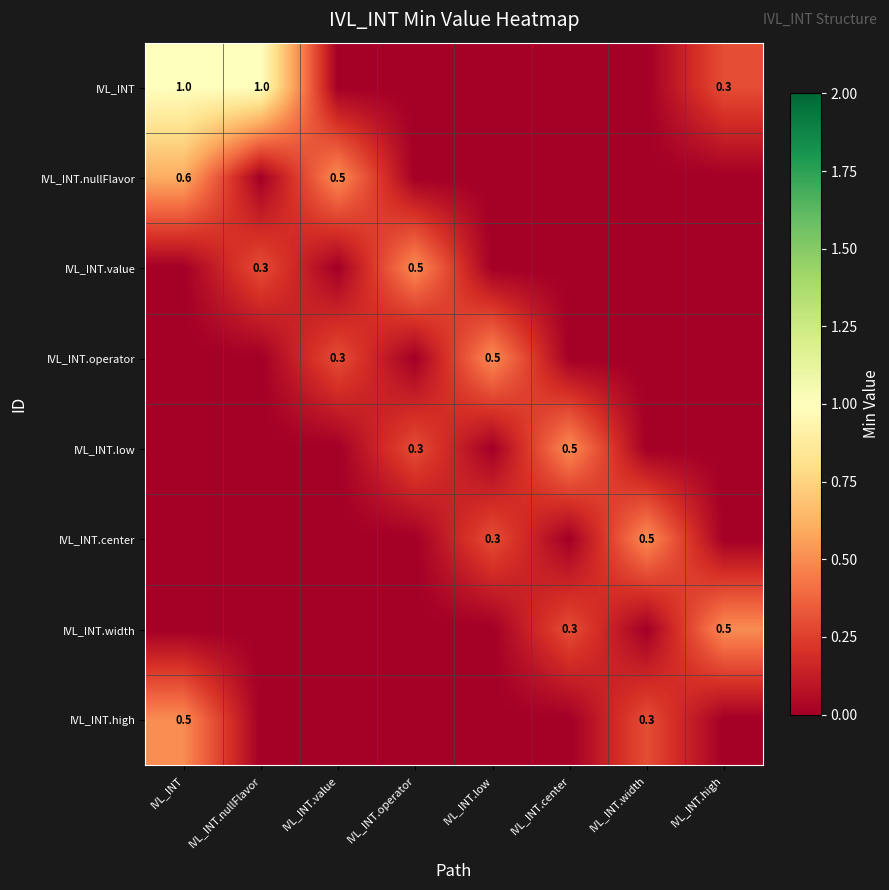

The IVL_INT series shows 1.0 at IVL_INT. True or false?

True